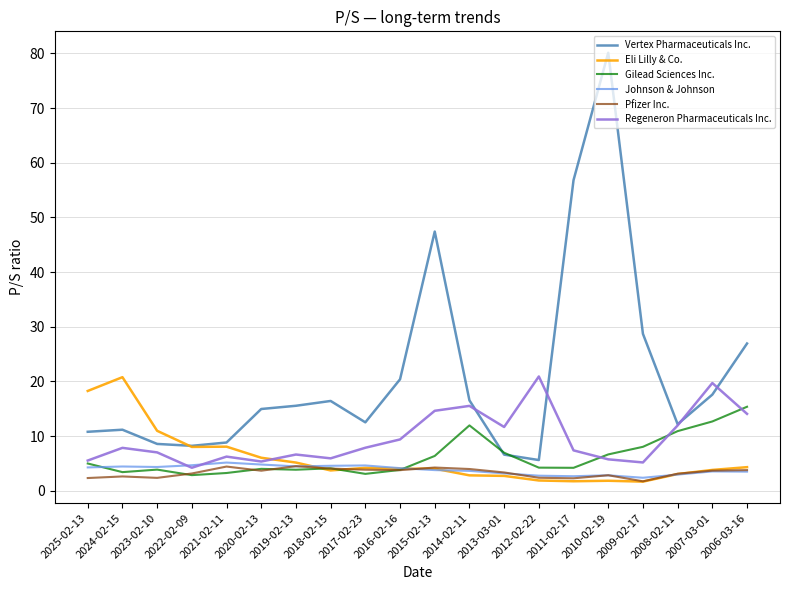

At how many categories does at least one series exceed 48?

2